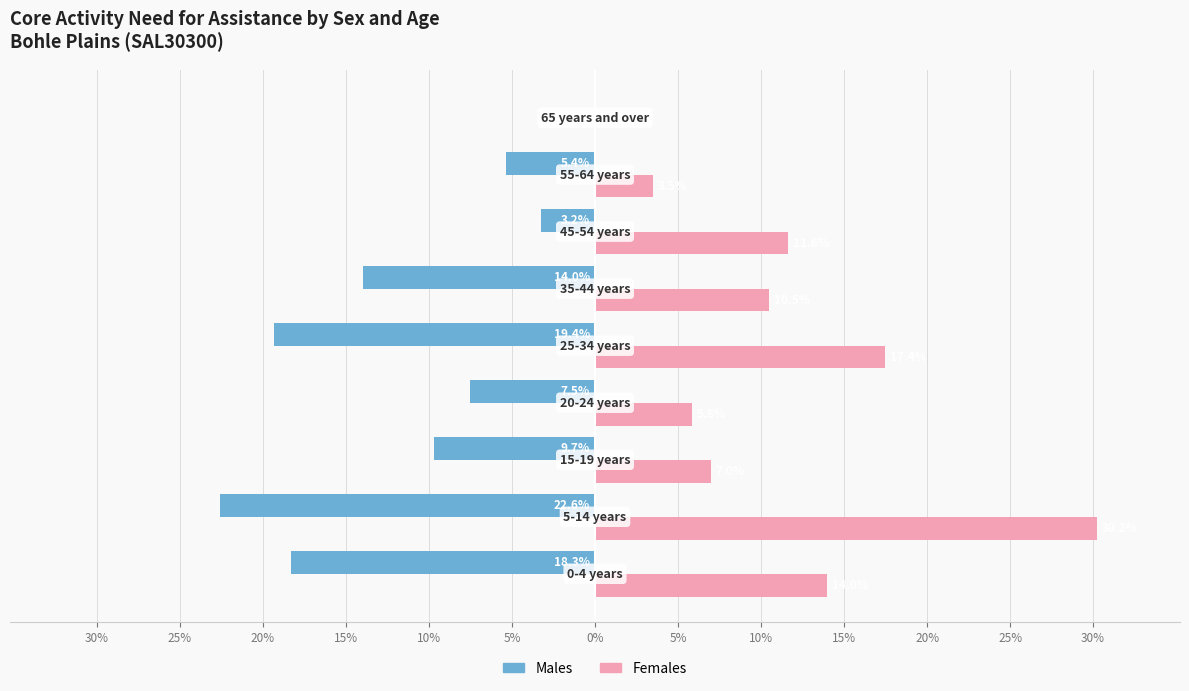

List the series in order of their overall mean, lowest first.

Males, Females